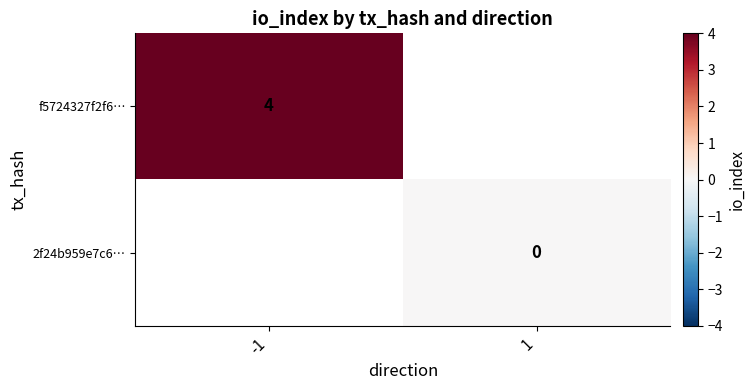

At which label does f5724327f2f6… reach its peak?

-1